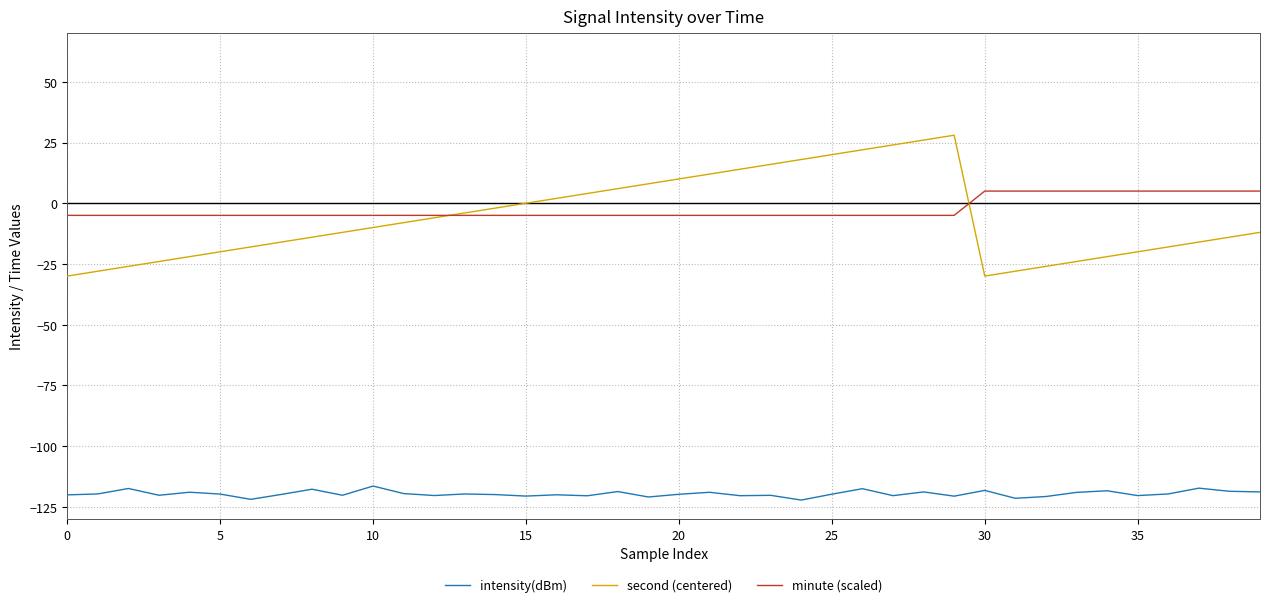

Which series has the largest range (max minus min)?

second (centered)